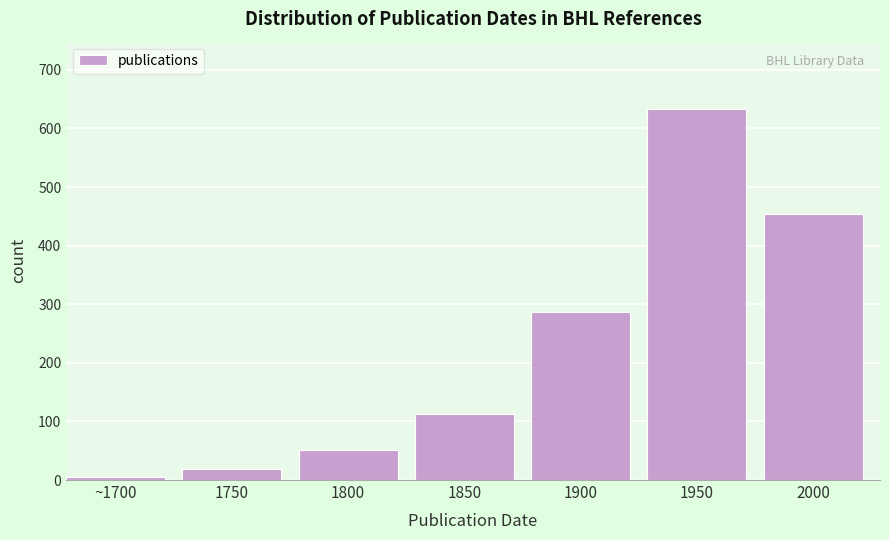

Reading left to right, extract all data points from this chart.

~1700=5	1750=18	1800=52	1850=112	1900=287	1950=634	2000=454